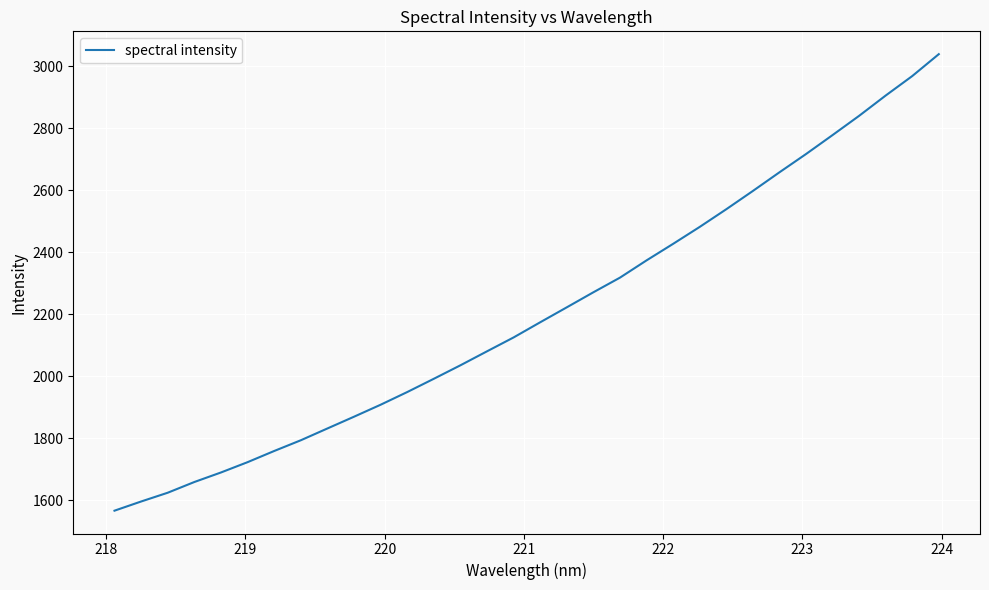

What is the maximum value shown in the chart?

3039.2